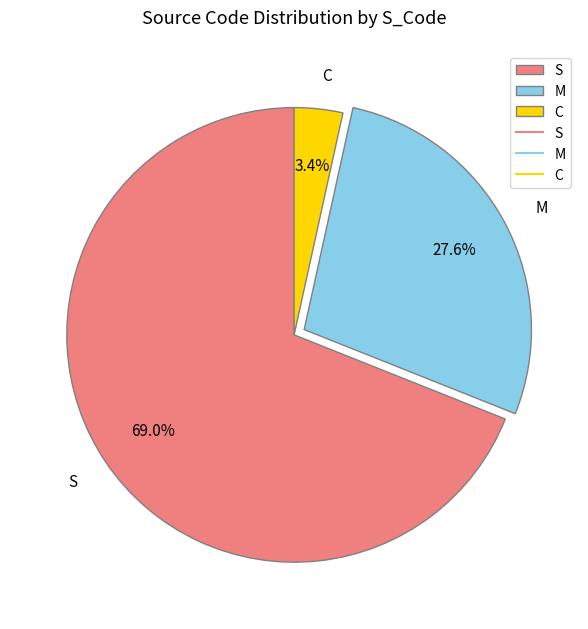

Which has a higher value, S or C?

S